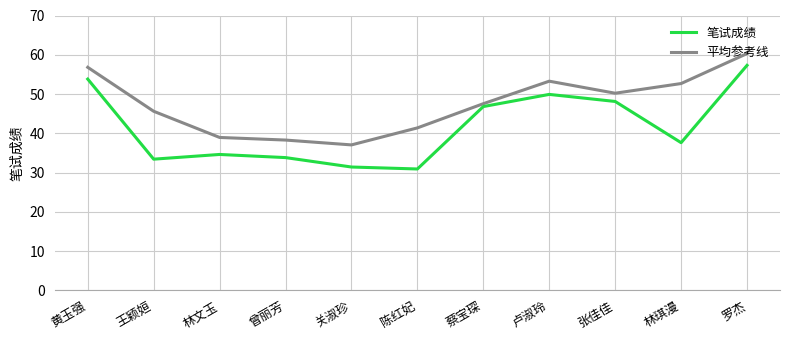

True or false: 平均参考线 has more than 0 points higher than both neighbors.

True